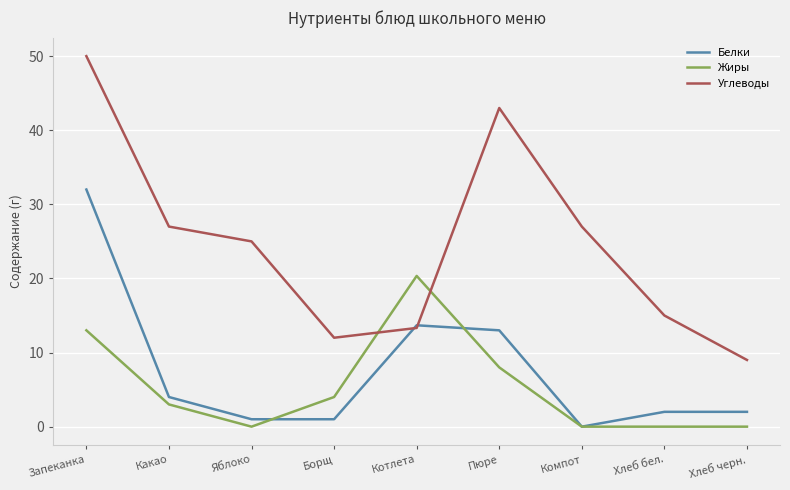

Where is the first local maximum for Углеводы?

Пюре